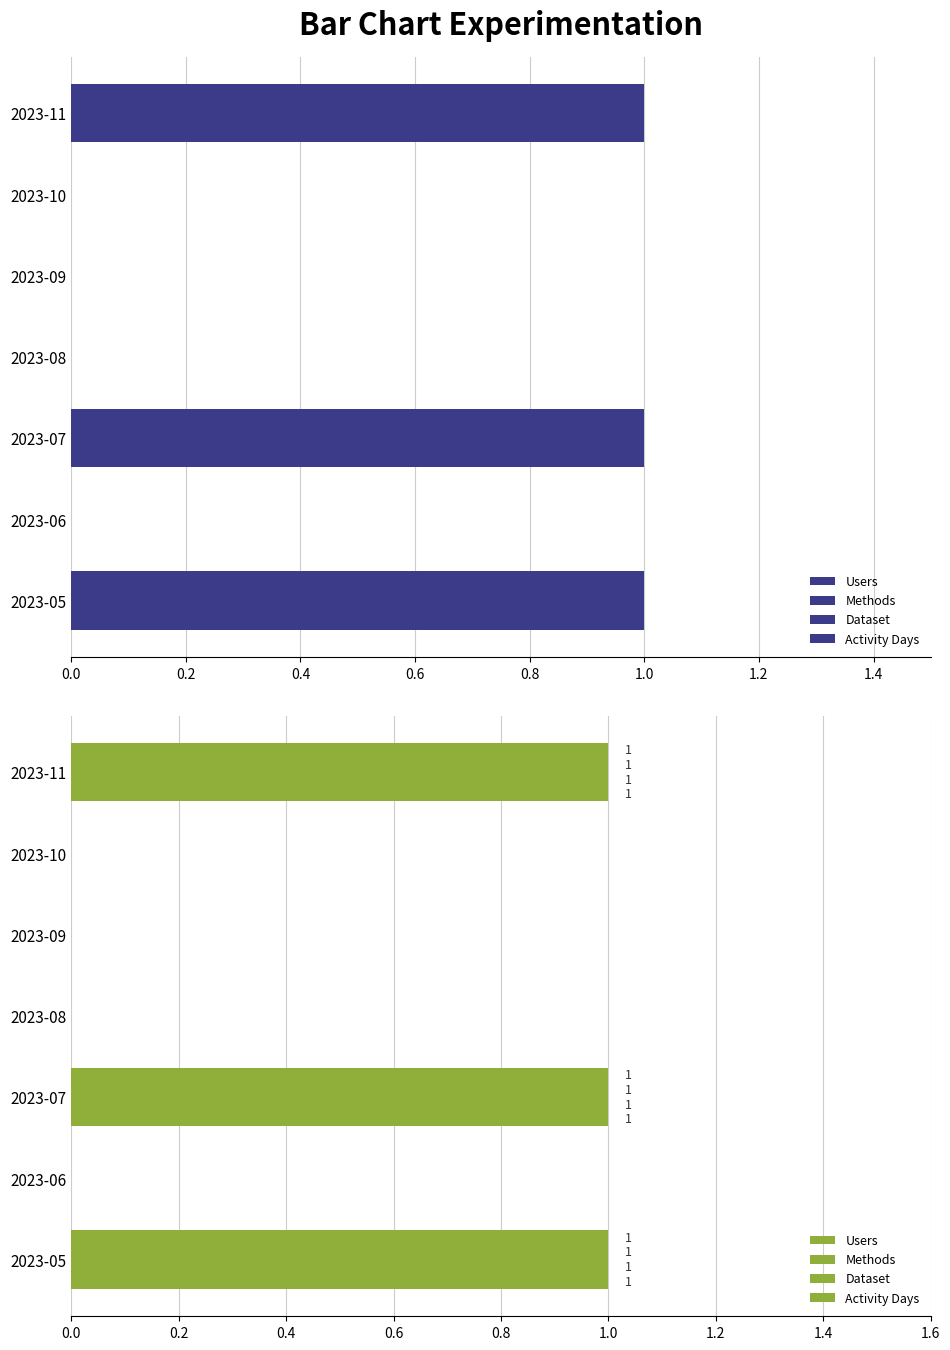

List the series in order of their peak value, lowest first.

Users, Methods, Dataset, Activity Days